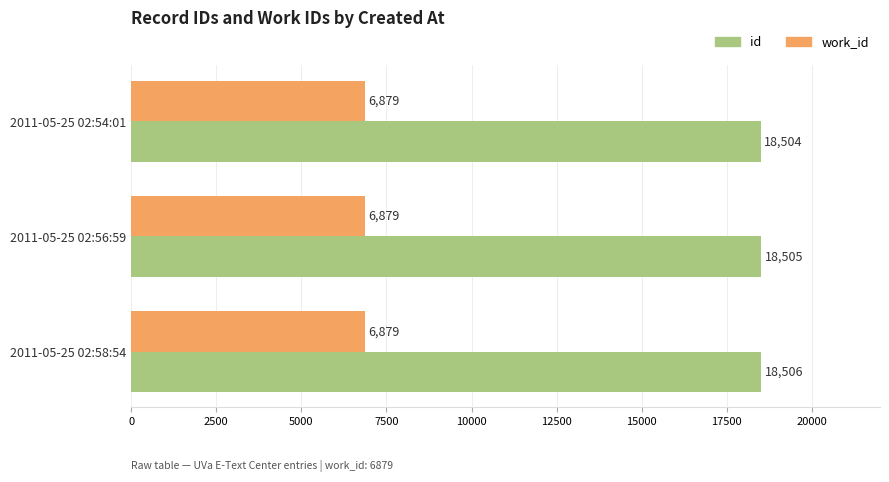

Where is id nearest to the value 18505?

2011-05-25 02:56:59